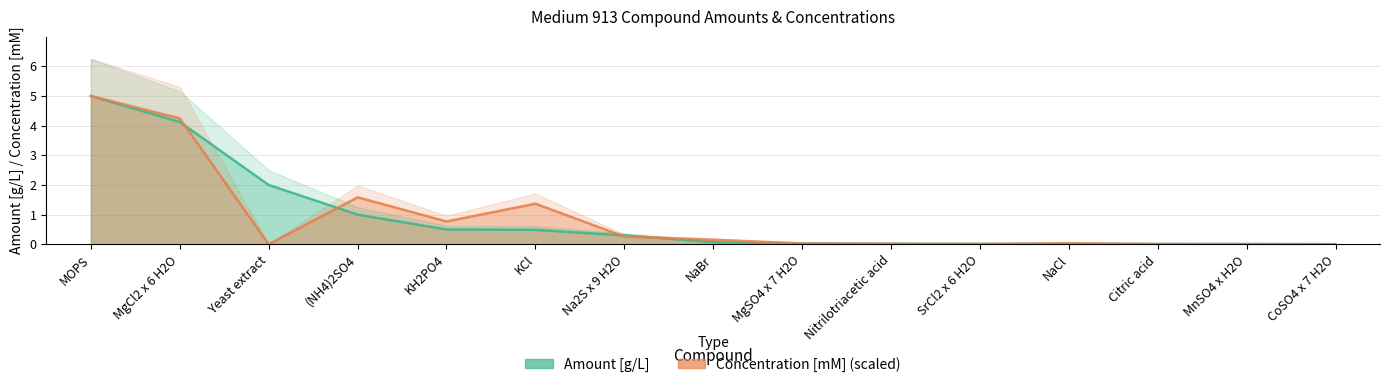

What is the difference between the Amount [g/L] values at NaBr and NaCl?

0.1